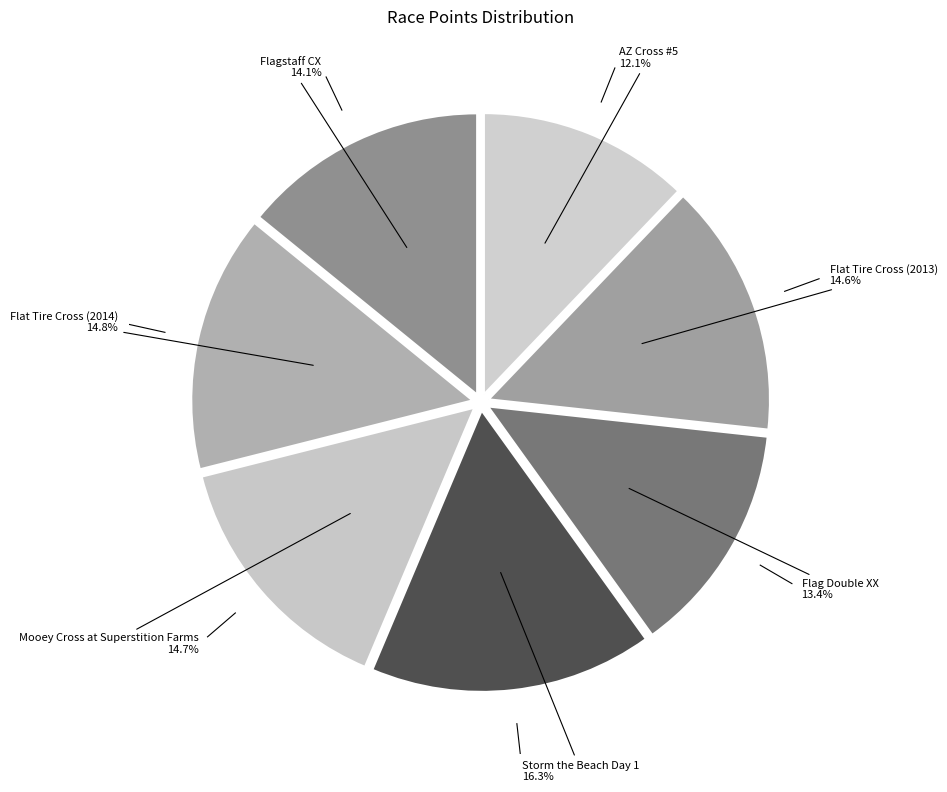

How many slices are in this pie chart?

7